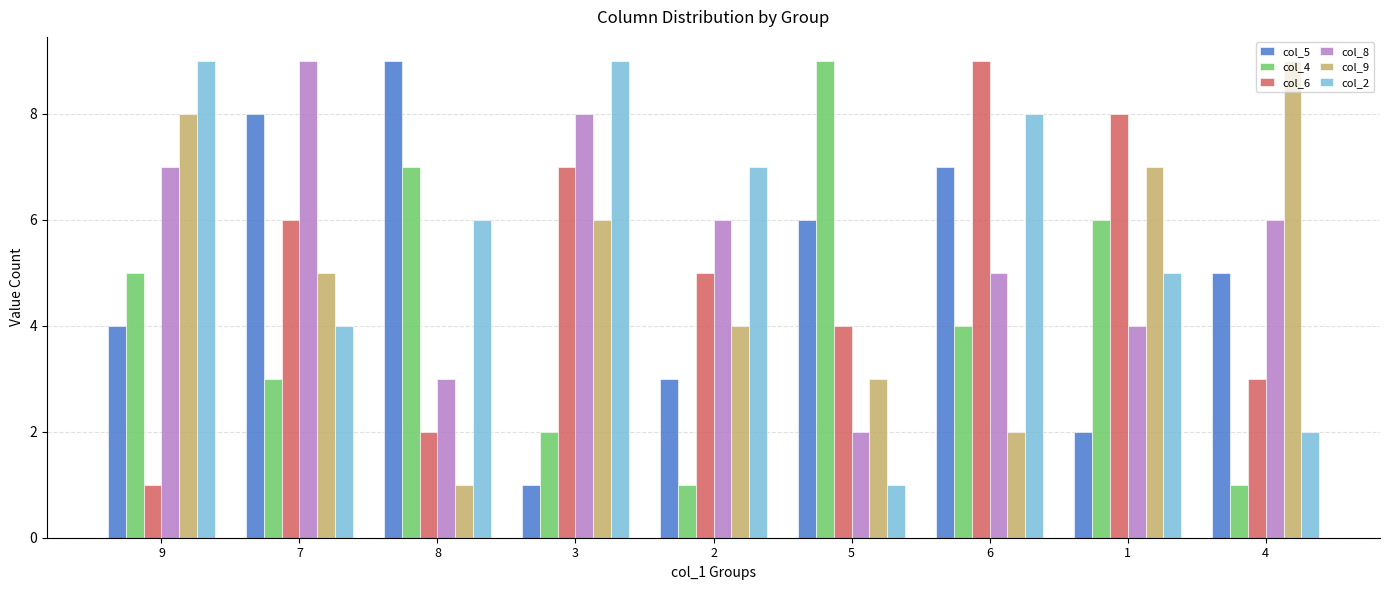

Are the bars horizontal?

No